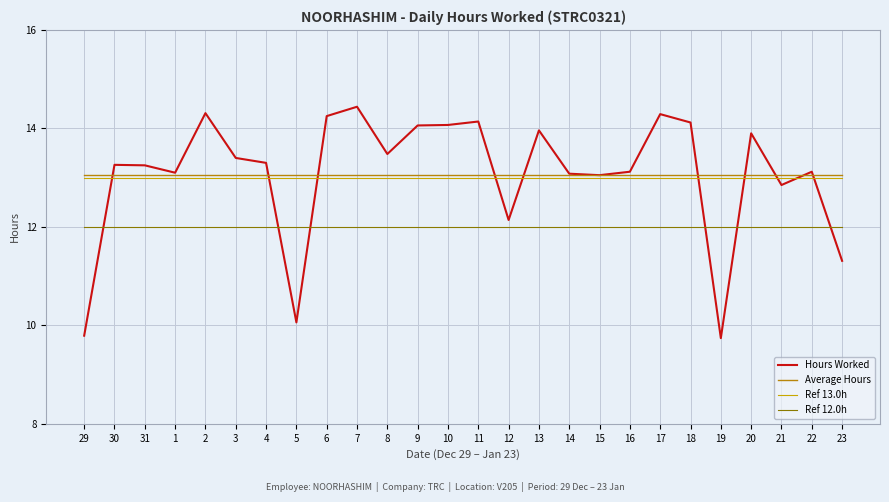

At which label is Ref 12.0h closest to 12?

29